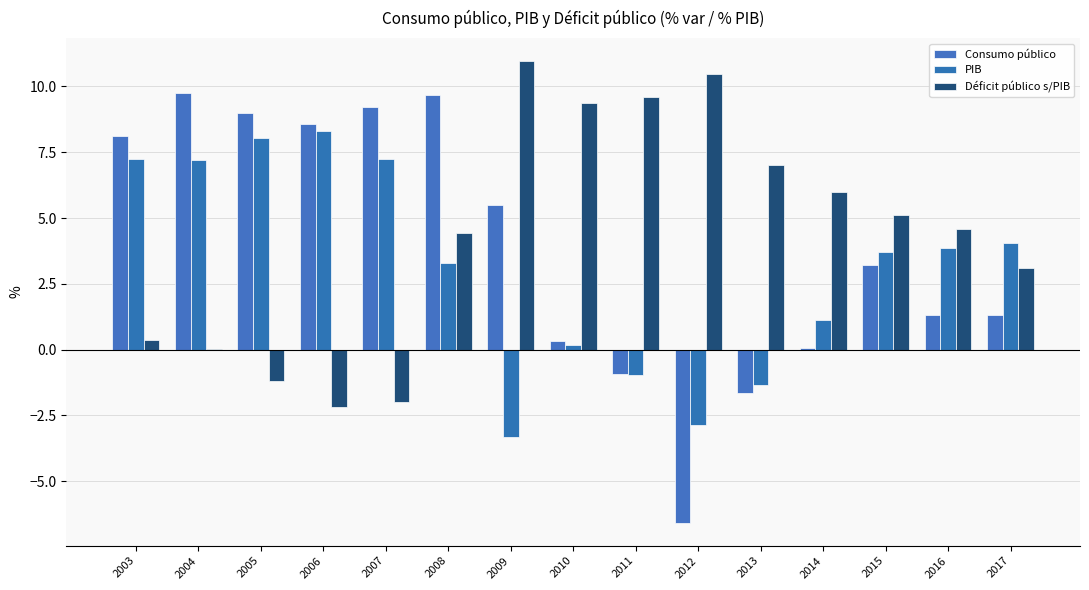

Between 2010 and 2012, which is larger?

2010